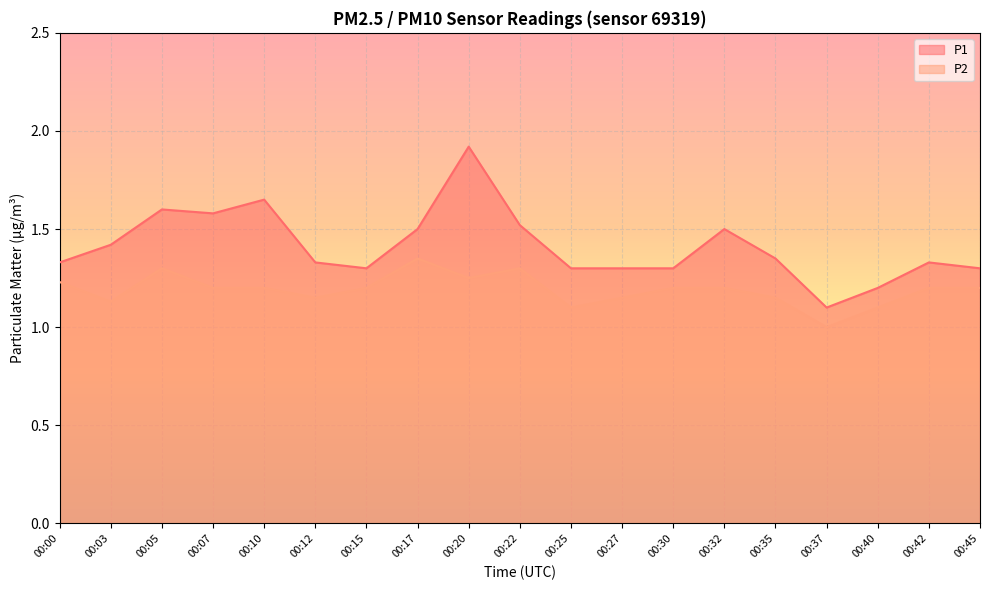

Rank the series by their average value, from highest to lowest.

P1, P2